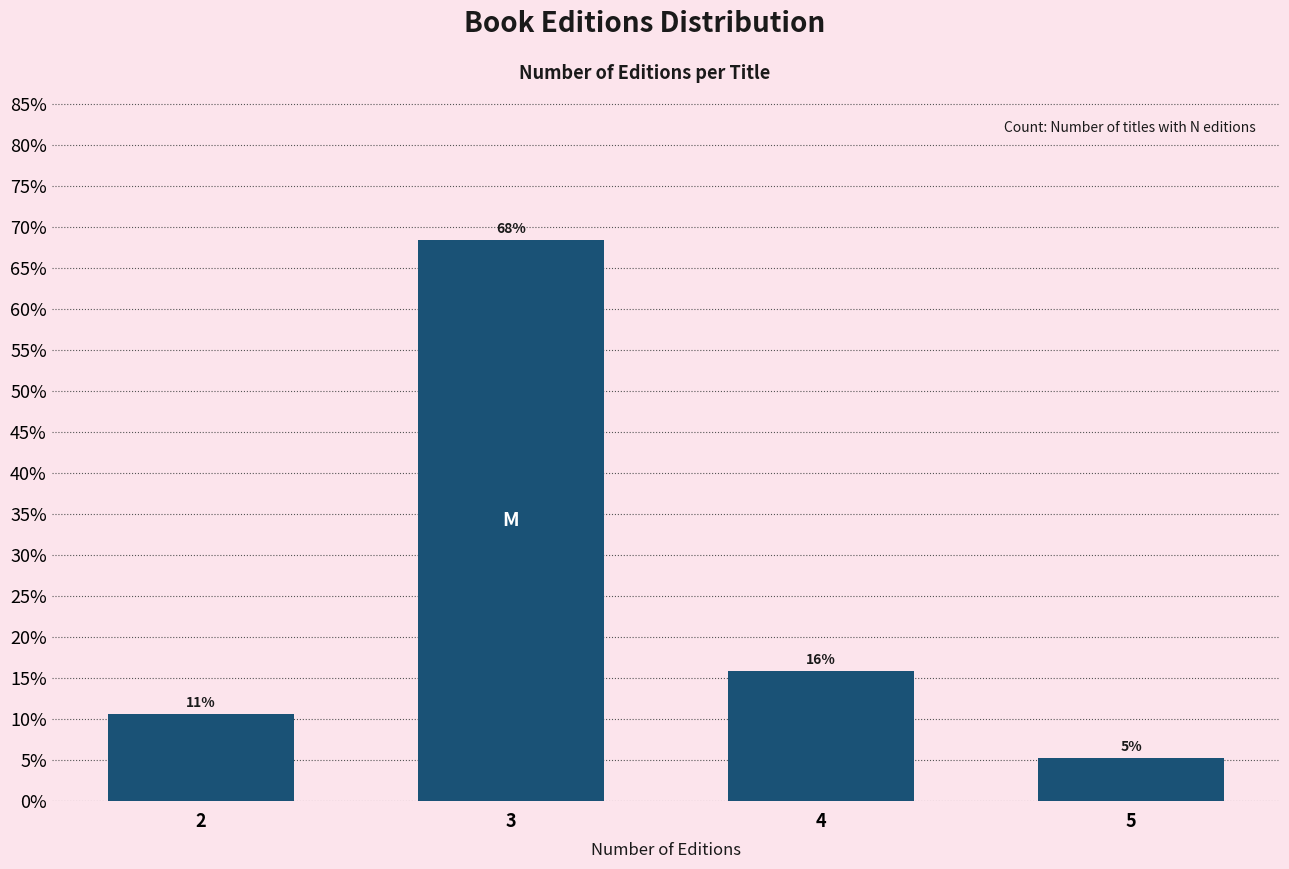

Are the bars horizontal?

No